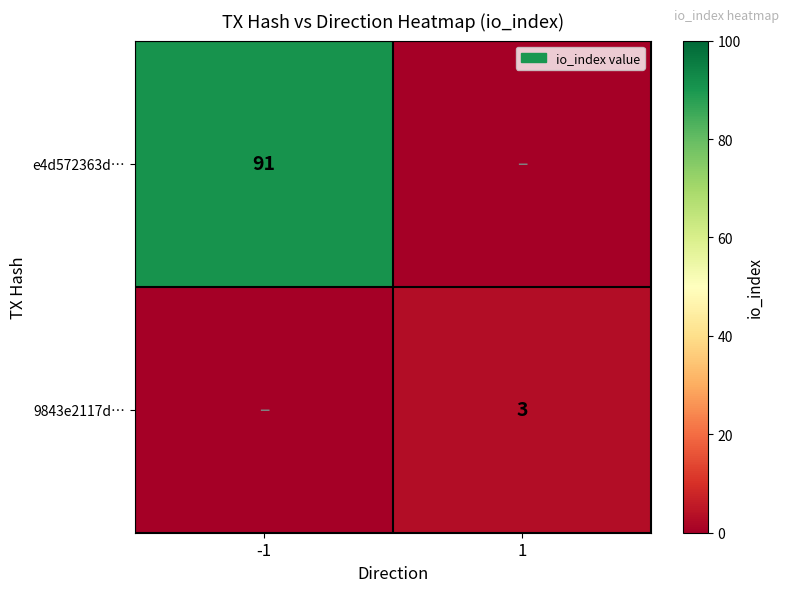

The 9843e2117d… series shows 5 at 1. True or false?

False